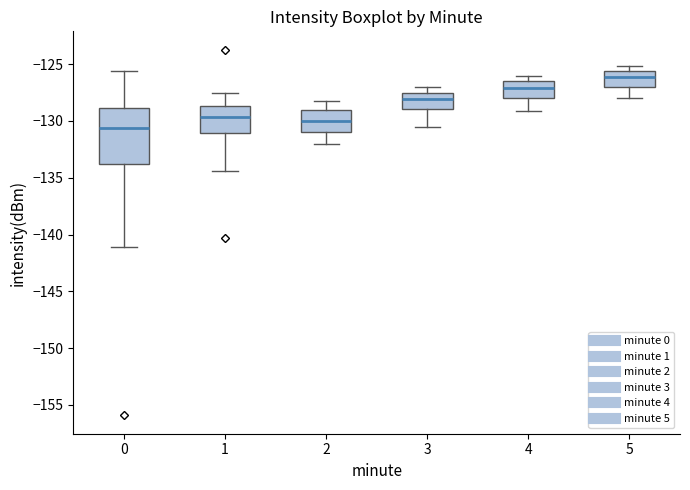

Reading left to right, transcribe this box plot: for each box, give where its median line is, the range the box spans, and where its two whiskers end, as read against the y-axis. The values are not printed on the chart, so give them approximately, as read against the axis.

0: median -130.5, box -134.0 to -129.0, whiskers -141.0 to -125.5
1: median -129.5, box -131.0 to -128.5, whiskers -134.5 to -127.5
2: median -130.0, box -131.0 to -129.0, whiskers -132.0 to -128.0
3: median -128.0, box -129.0 to -127.5, whiskers -130.5 to -127.0
4: median -127.0, box -128.0 to -126.5, whiskers -129.0 to -126.0
5: median -126.0, box -127.0 to -125.5, whiskers -128.0 to -125.0